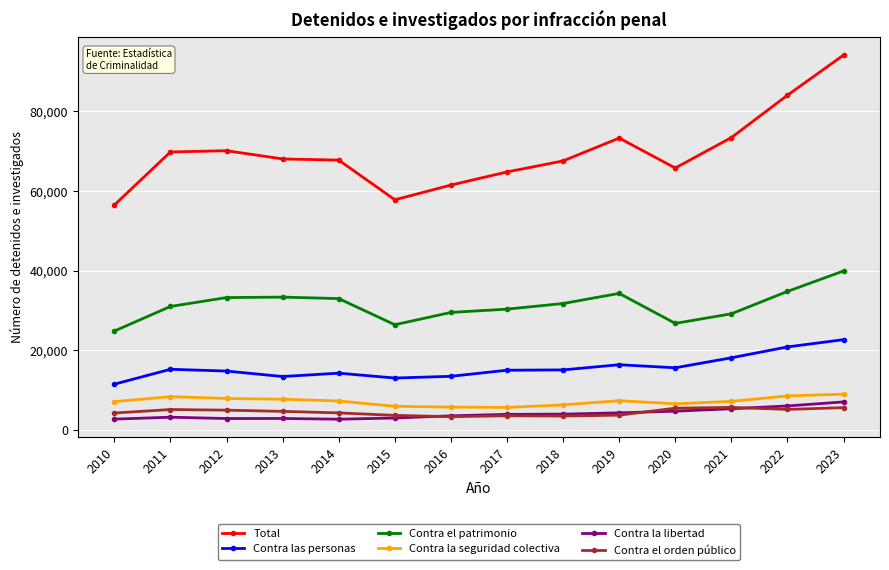

What is the smallest value displayed?

2706